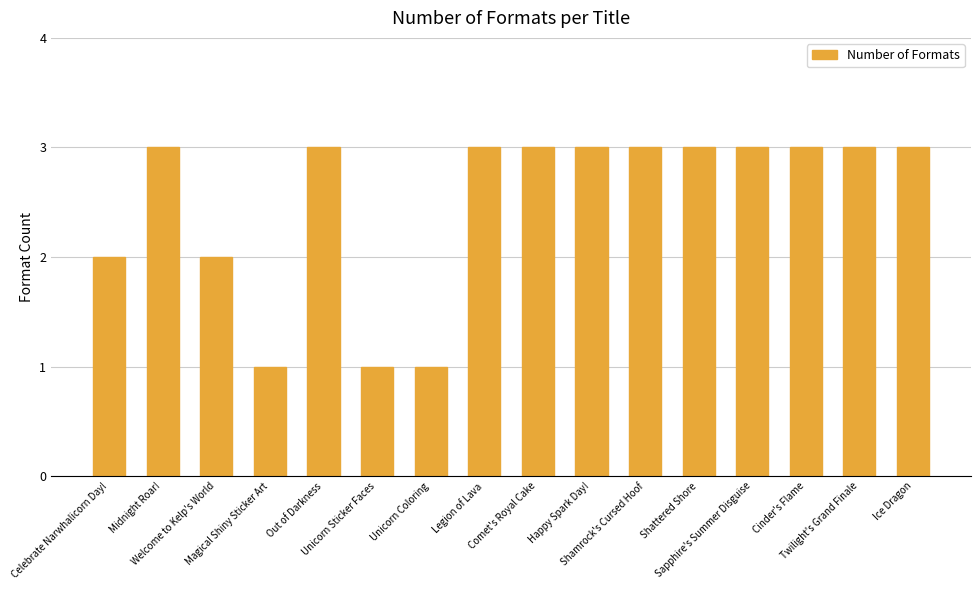

Reading right to left, extract all data points from this chart.

Ice Dragon=3	Twilight's Grand Finale=3	Cinder's Flame=3	Sapphire's Summer Disguise=3	Shattered Shore=3	Shamrock's Cursed Hoof=3	Happy Spark Day!=3	Comet's Royal Cake=3	Legion of Lava=3	Unicorn Coloring=1	Unicorn Sticker Faces=1	Out of Darkness=3	Magical Shiny Sticker Art=1	Welcome to Kelp's World=2	Midnight Roar!=3	Celebrate Narwhalicorn Day!=2